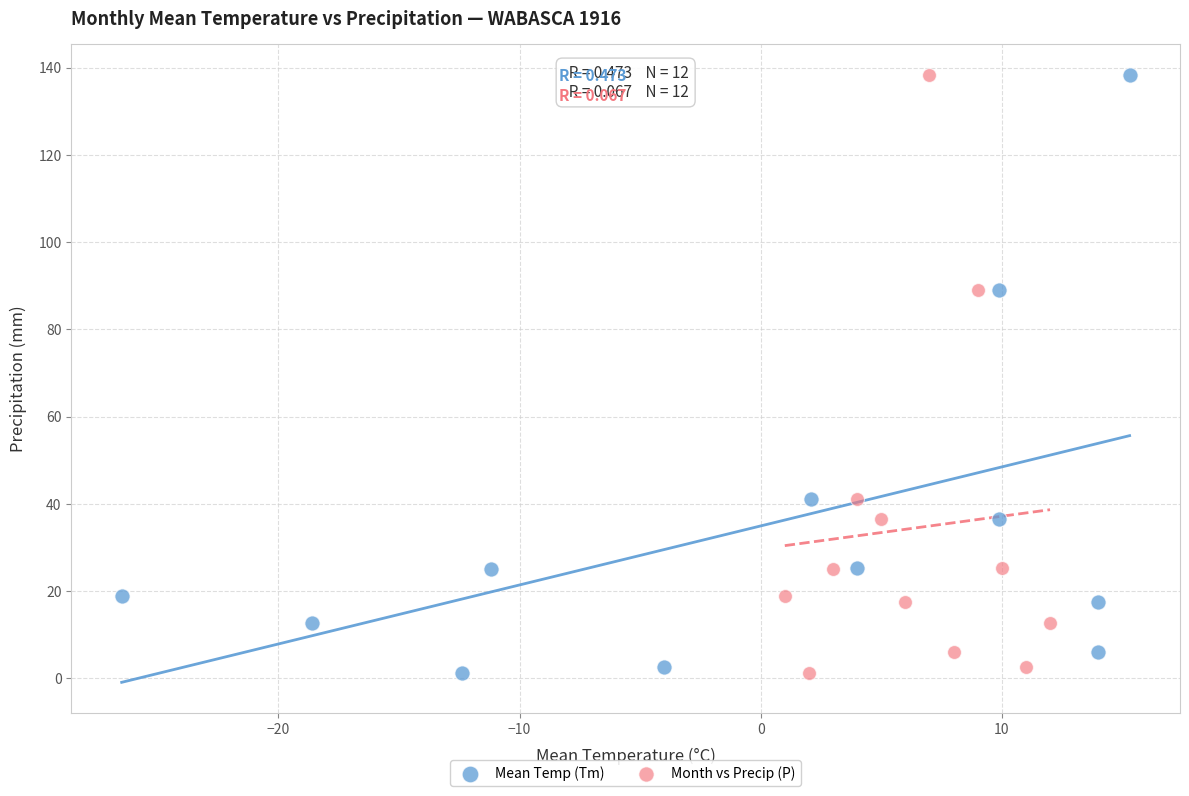

What are all the series names shown in the legend?

Mean Temp (Tm), Month vs Precip (P)